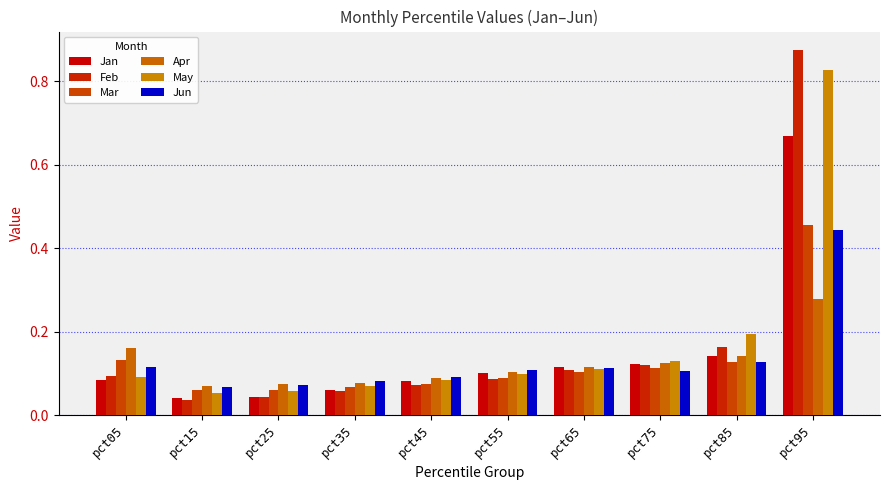

What is the total value across all series at pct95?

3.6